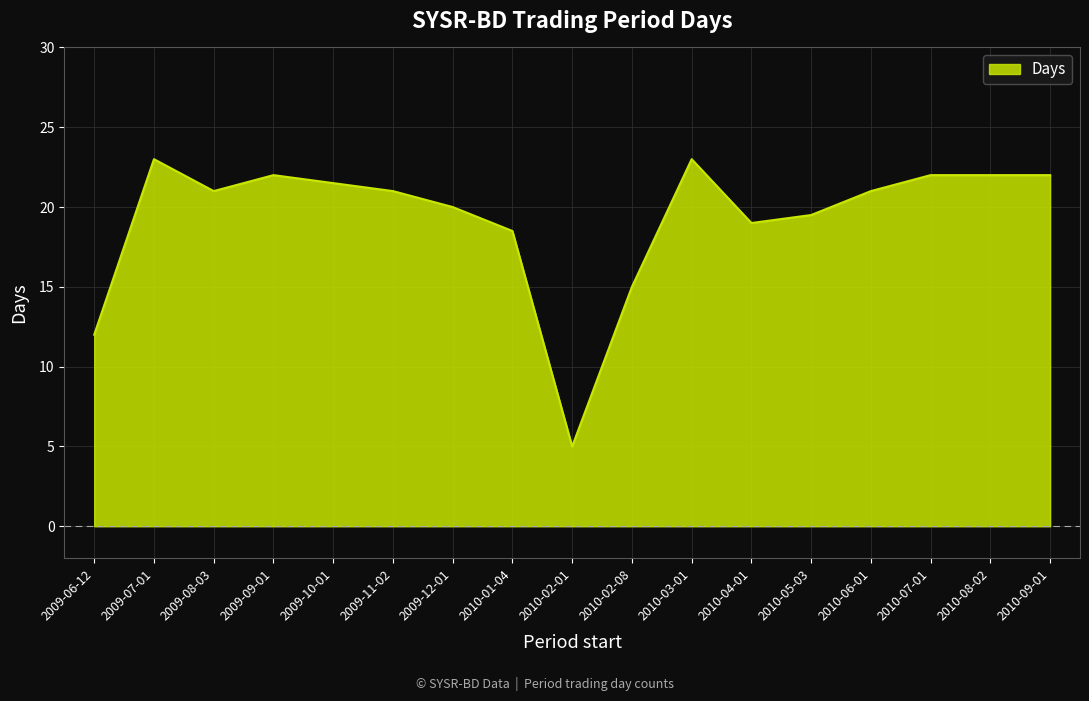

At which category does the chart reach its minimum across all series?

2010-02-01